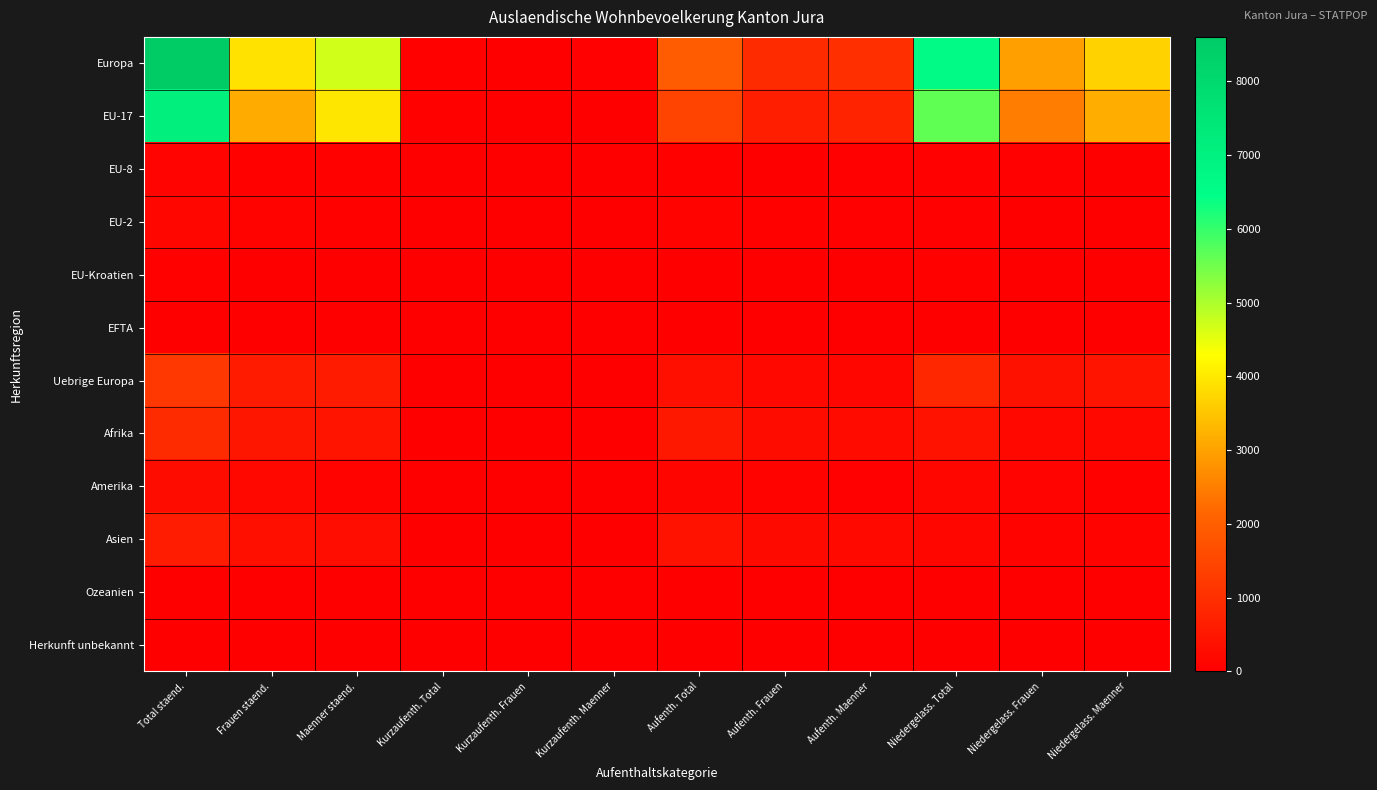

Between Kurzaufenth. Total and Aufenth. Total, which series saw the biggest shift?

Europa